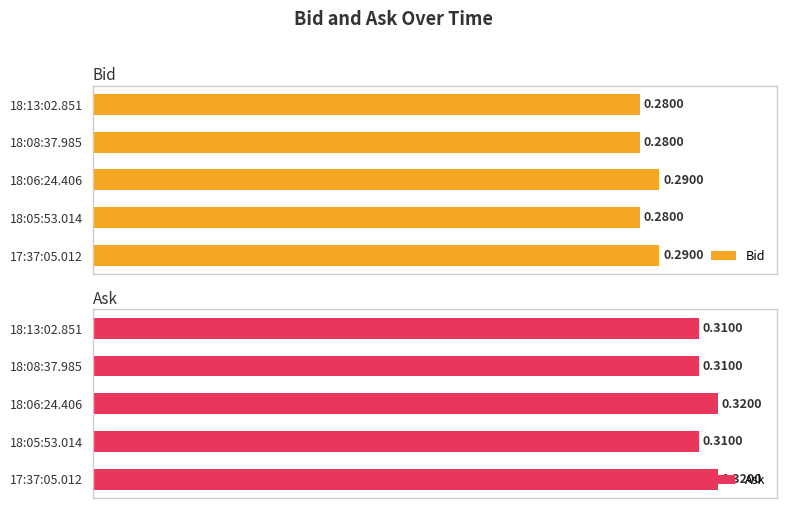

Is the value of Bid at 18:13:02.851 greater than the value of Ask at 18:08:37.985?

No